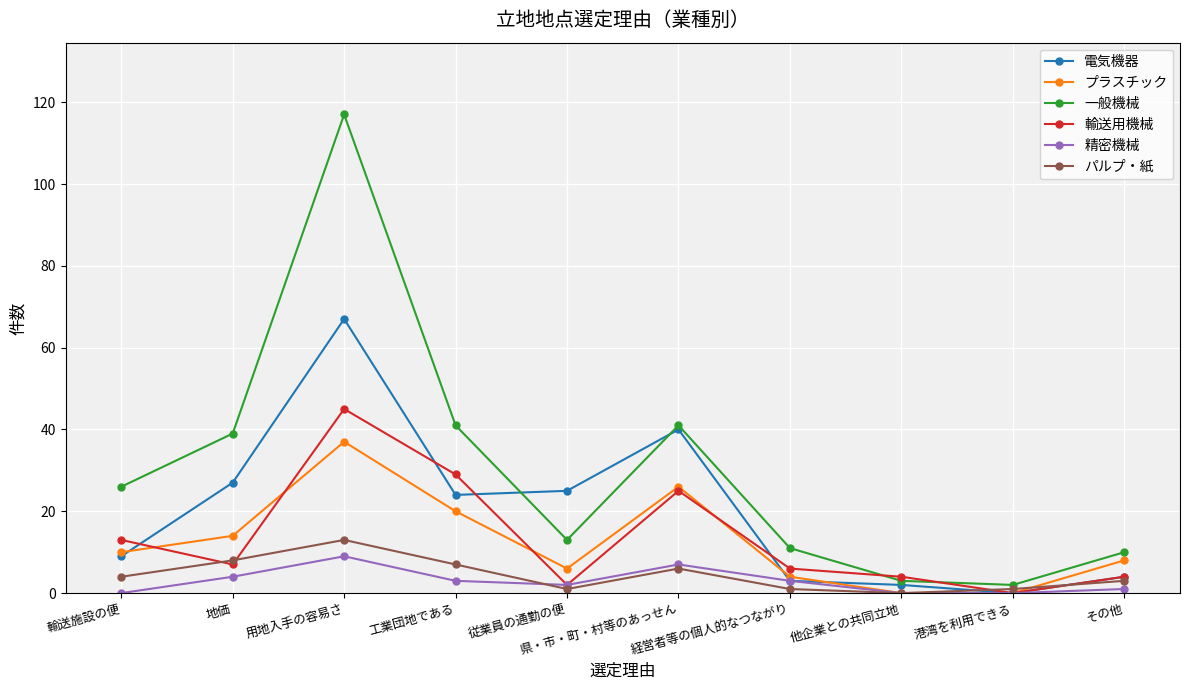

In 一般機械, how many points are lower than both neighbors (excluding endpoints)?

2